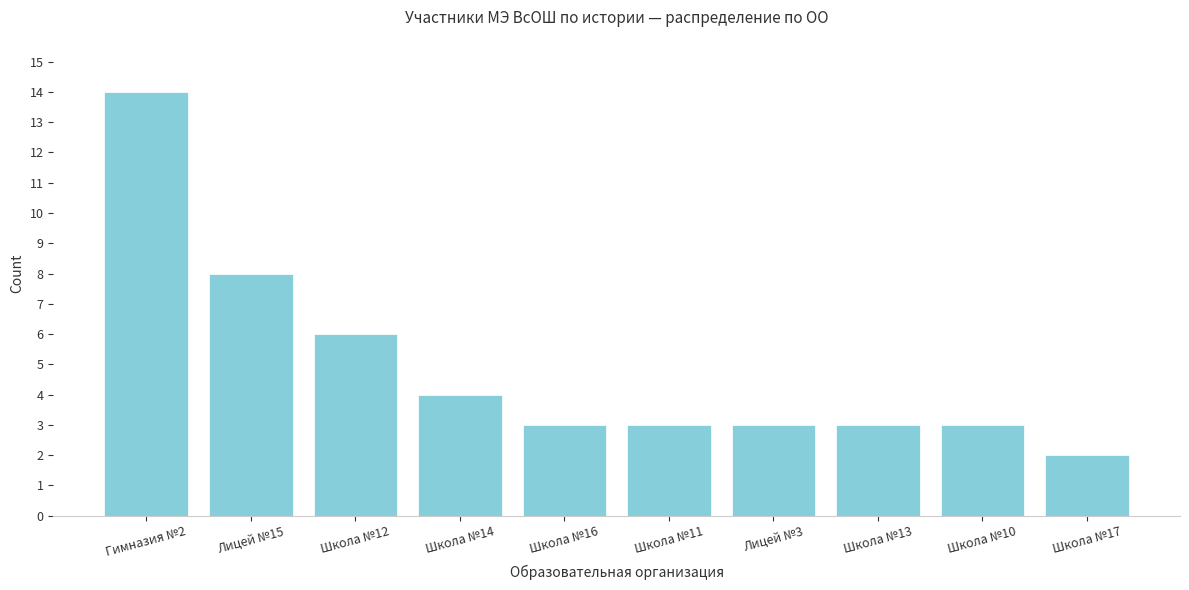

Reading left to right, transcribe all the data shown in this chart.

14	8	6	4	3	3	3	3	3	2